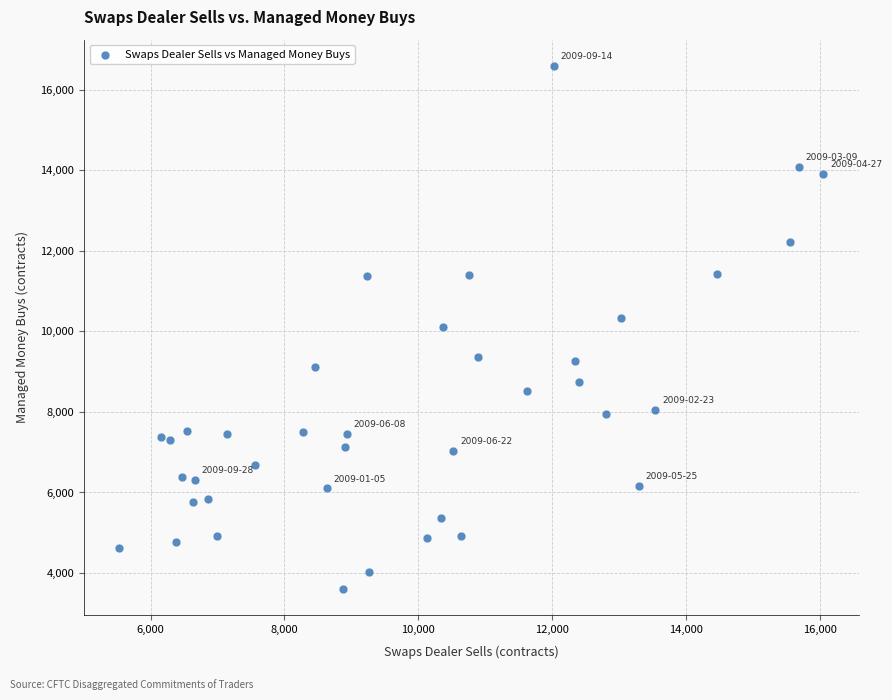

What is the range of X values (max minus min)?

10521